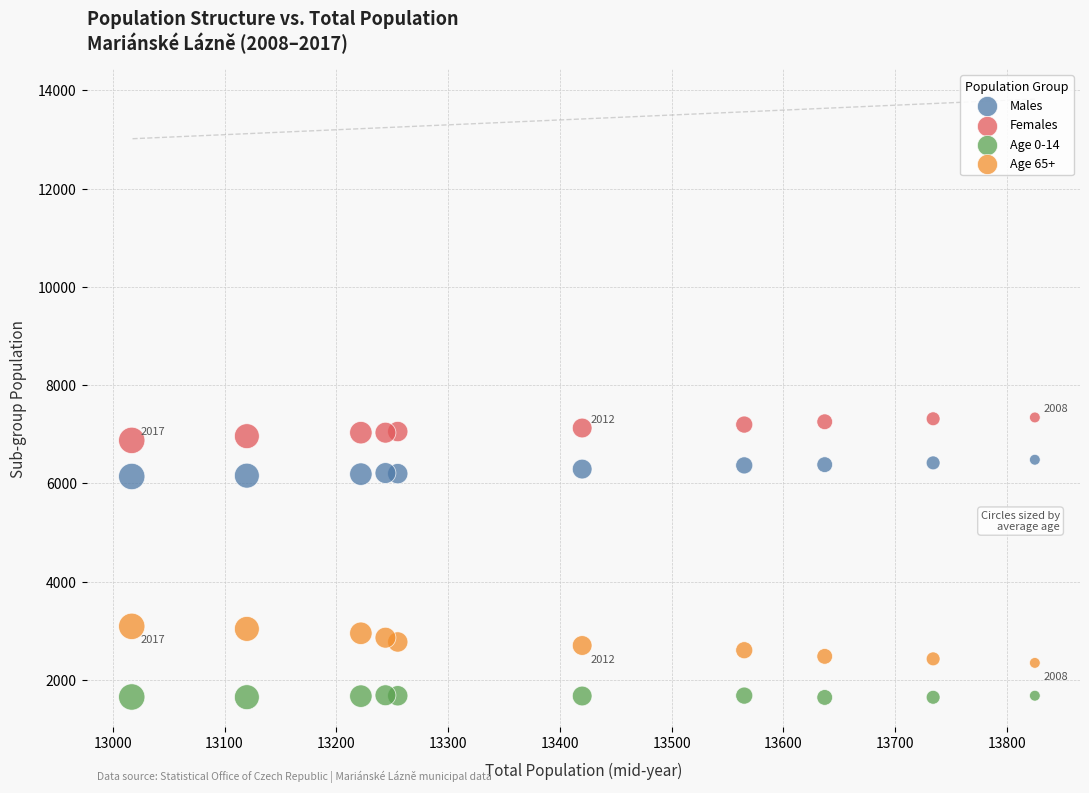

Which series has the largest Y range (max minus min)?

Age 65+